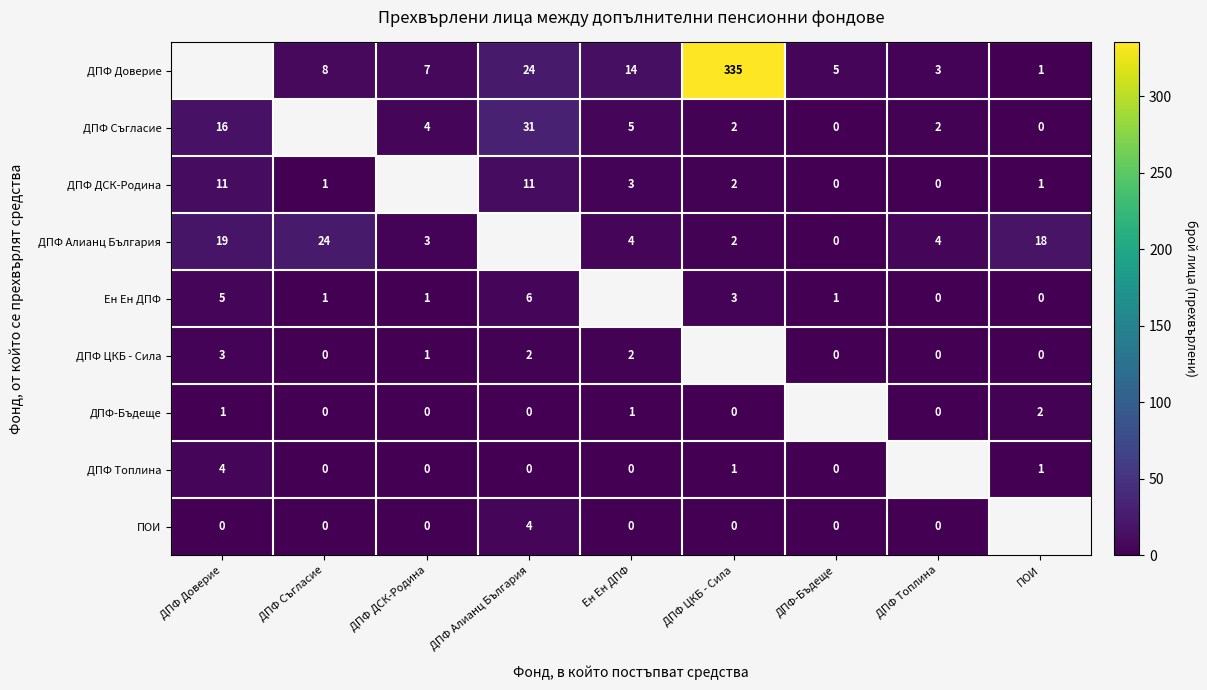

How many series are shown in this chart?

9